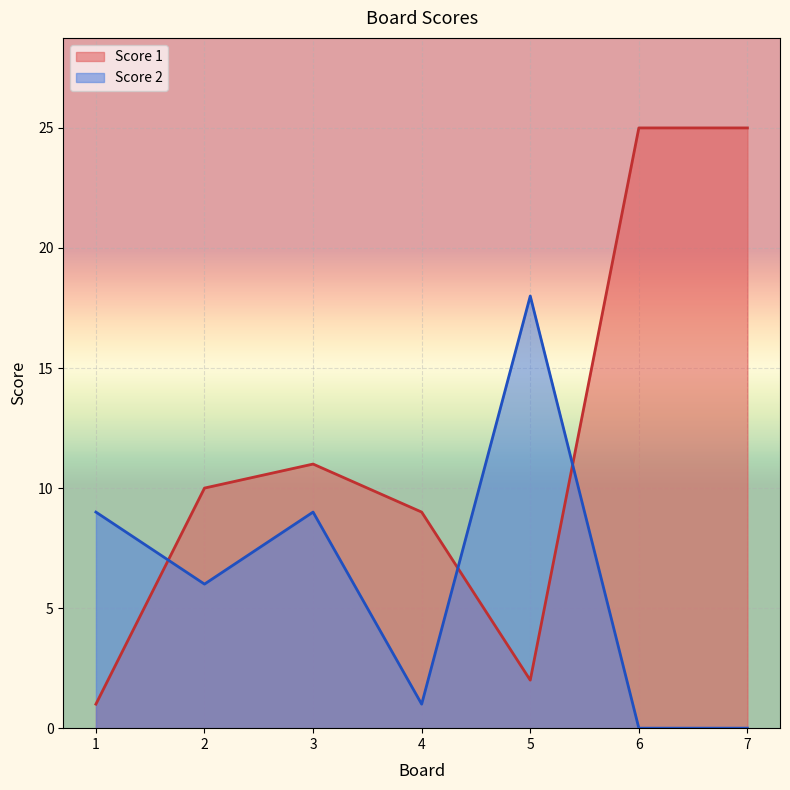

What is the difference between the second highest and minimum values in the Score 2 series?

9